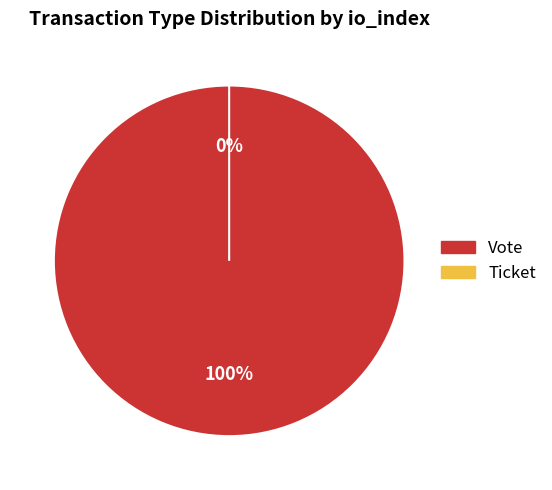

Combined, what portion of the pie is Vote and Ticket?

100.0%